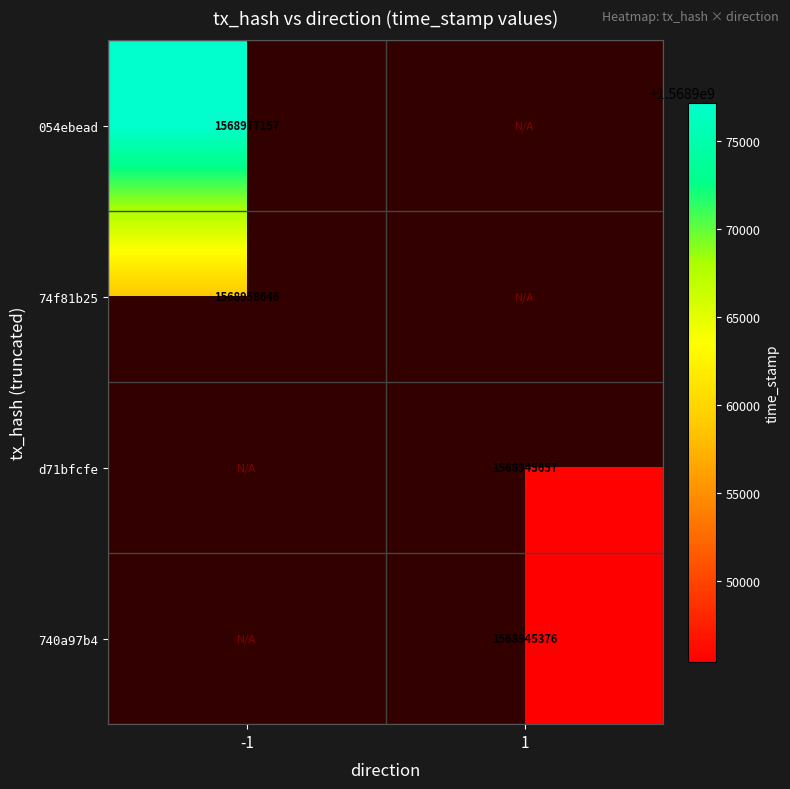

How many series are shown in this chart?

4